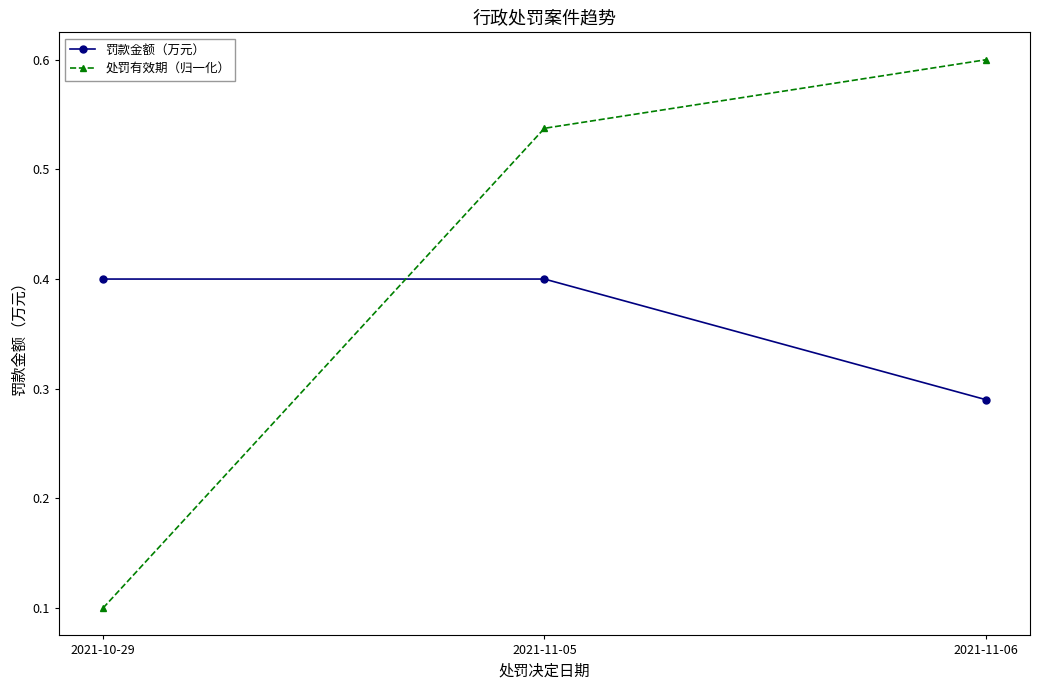

Is this an area chart (filled region under the line)?

No